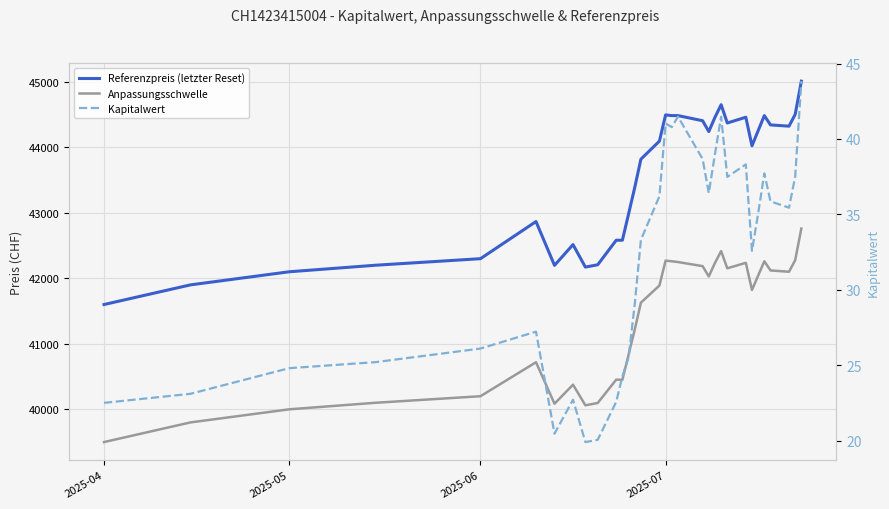

Which series has the widest spread of values?

Referenzpreis (letzter Reset)